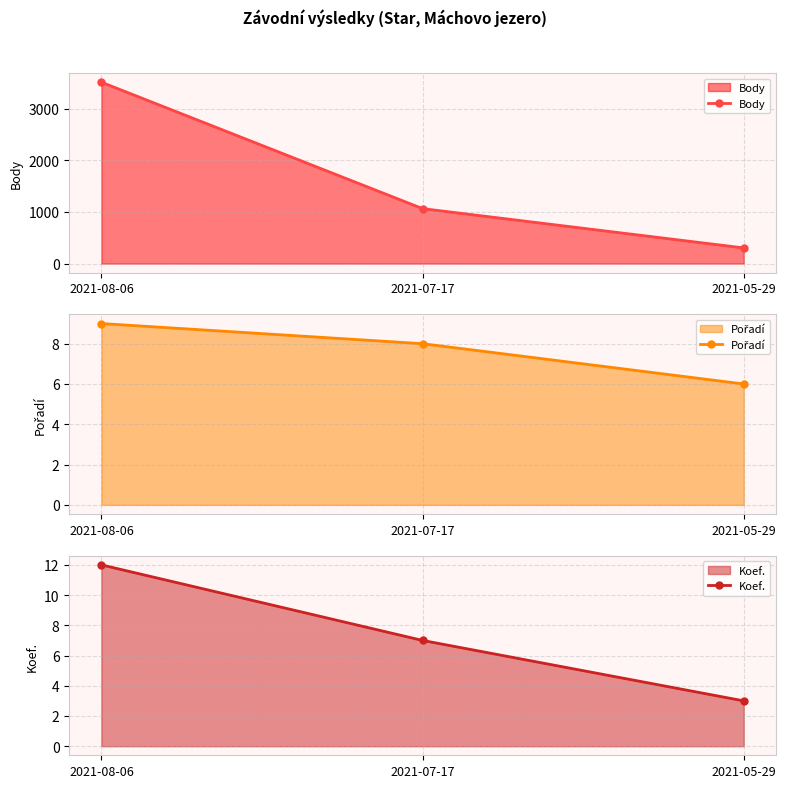

At which label does Pořadí reach its peak?

2021-08-06